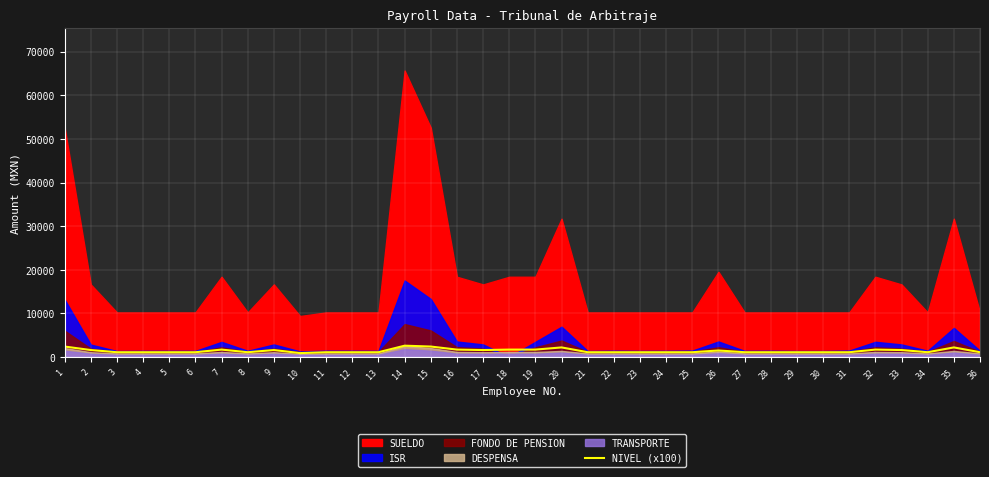

At which category does the data reach its first local valley?

8